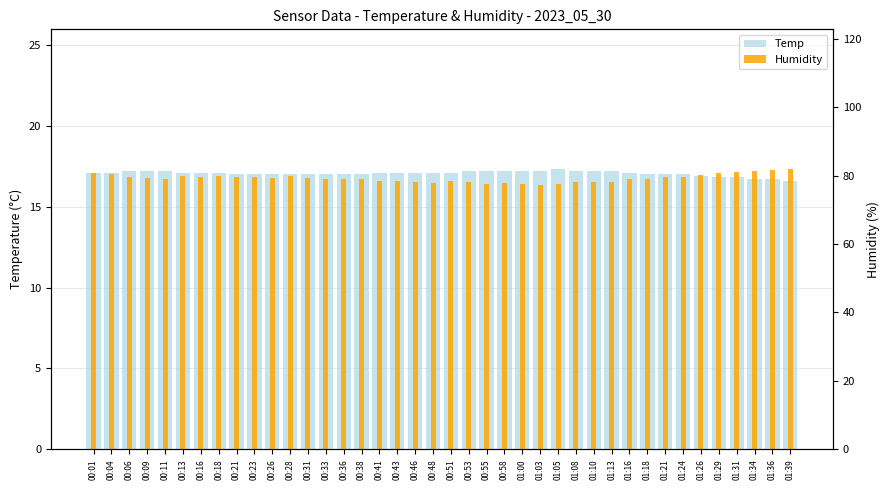

Count the Temp values in the range 17 to 18.

34